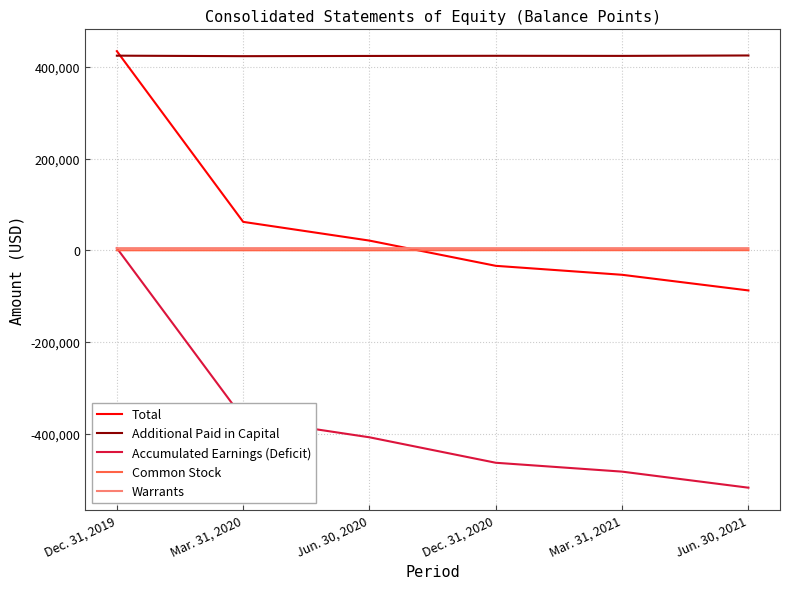

Rank the categories by Additional Paid in Capital value from highest to lowest.

Jun. 30, 2021, Dec. 31, 2019, Dec. 31, 2020, Mar. 31, 2021, Jun. 30, 2020, Mar. 31, 2020